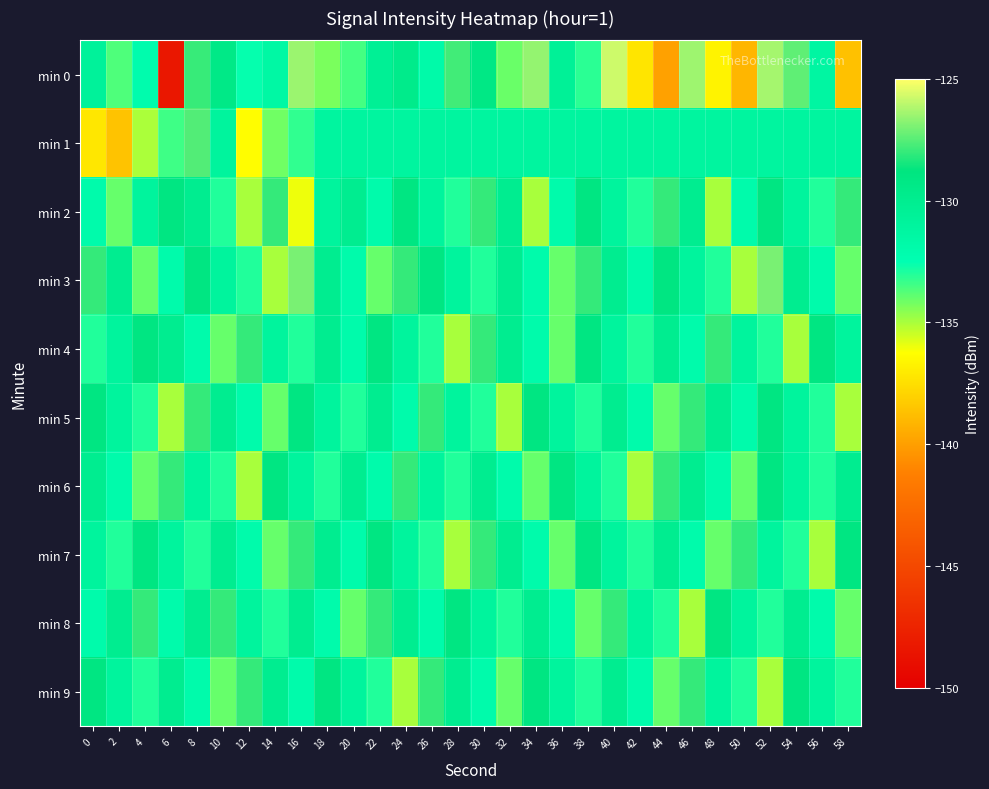

What is the total value across all series at 54?

-1308.5